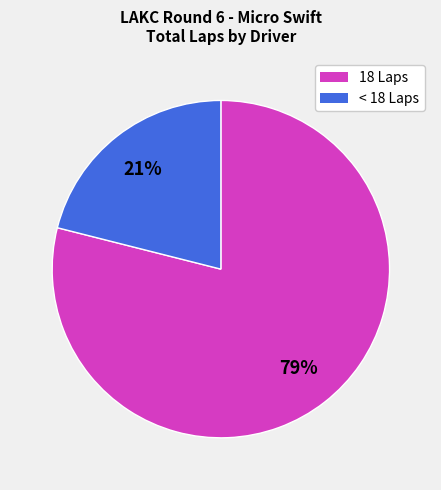

To the nearest percent, what is the combined percentage of < 18 Laps and 18 Laps?

100%